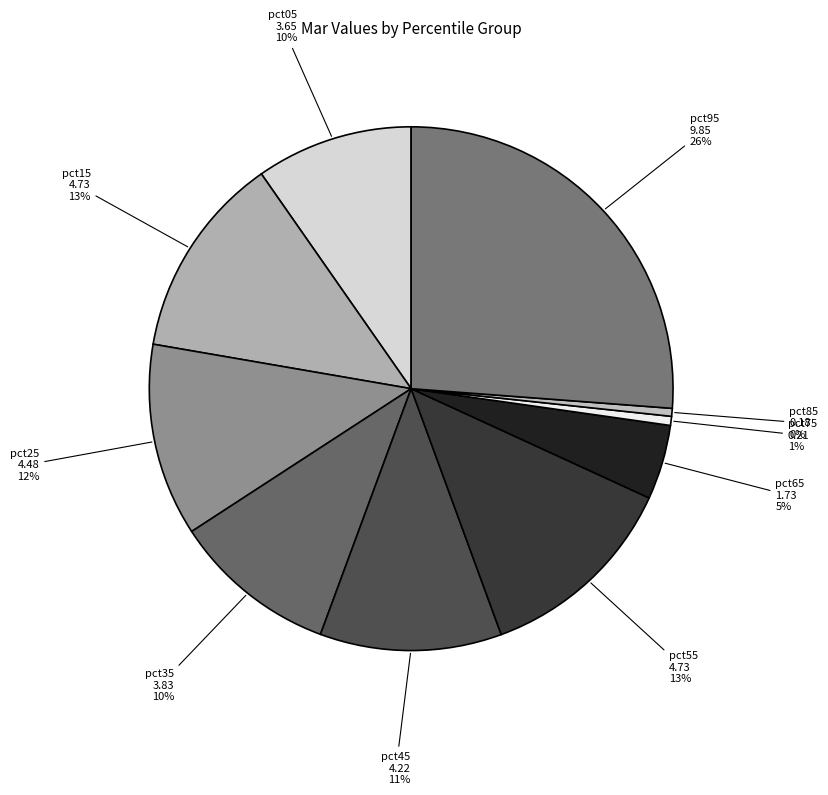

Rank the categories by value from lowest to highest.

pct85, pct75, pct65, pct05, pct35, pct45, pct25, pct55, pct15, pct95